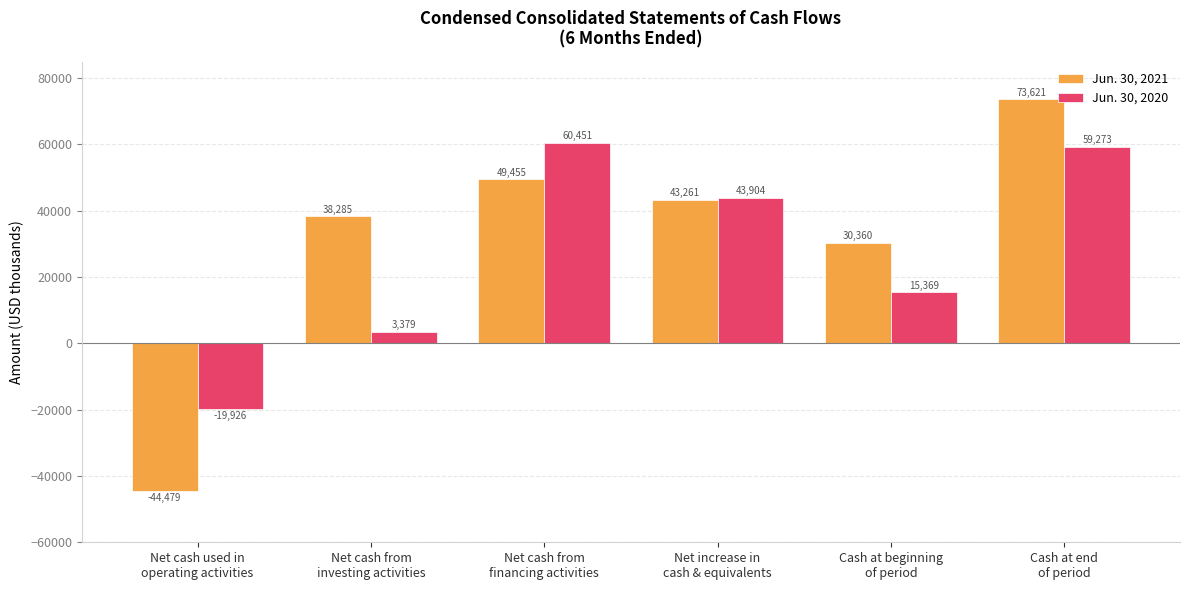

How many bars are there in each group?

2